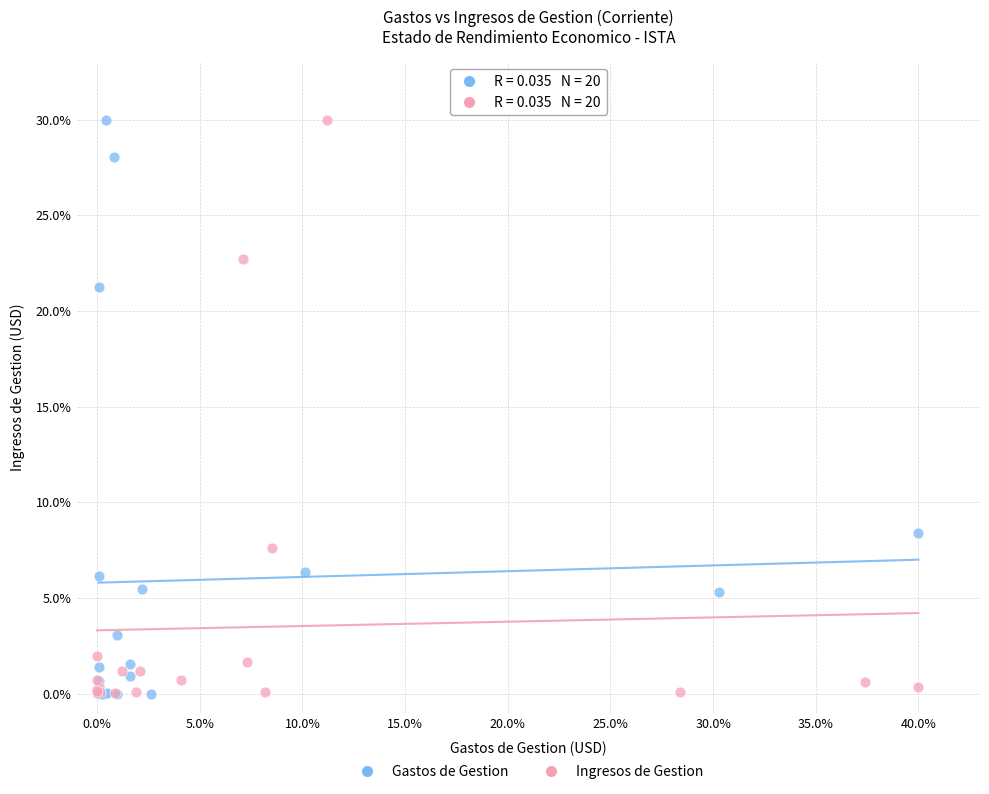

What are all the series names shown in the legend?

Gastos de Gestion, Ingresos de Gestion